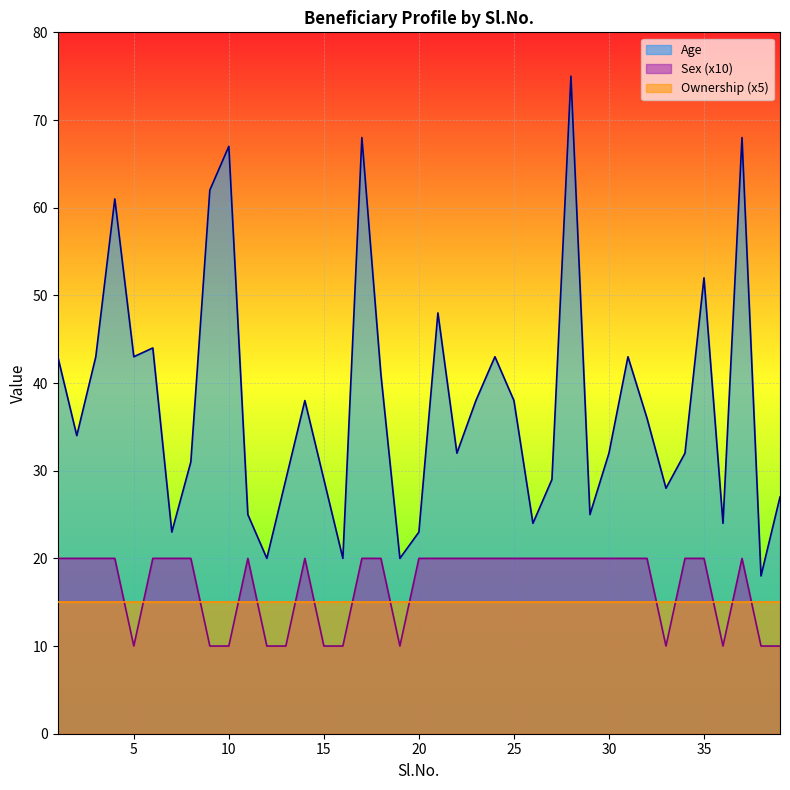

What is the difference between the maximum and minimum values in the Age series?

57